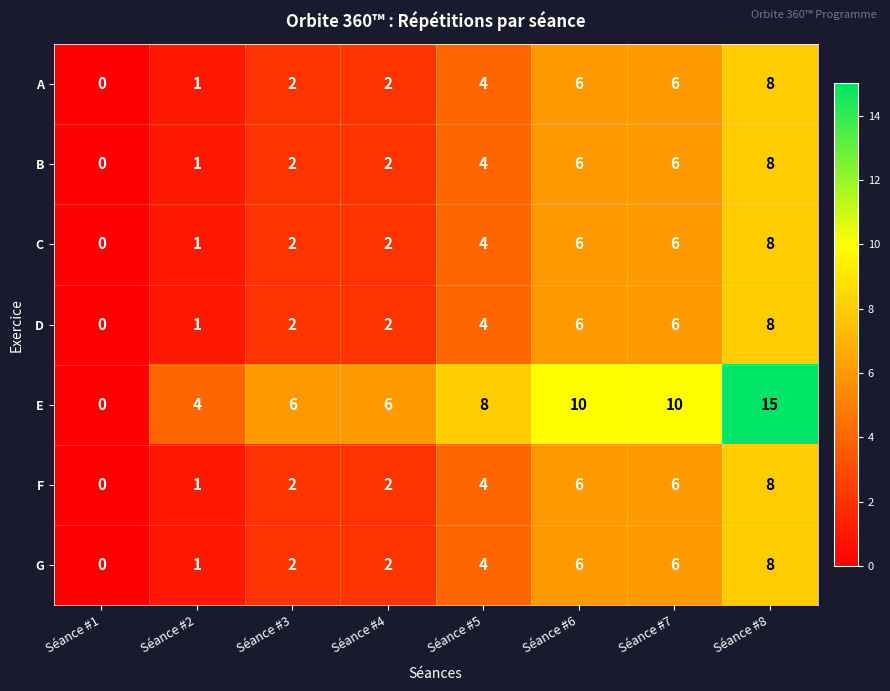

The value of C at Séance #2 is 0. True or false?

False